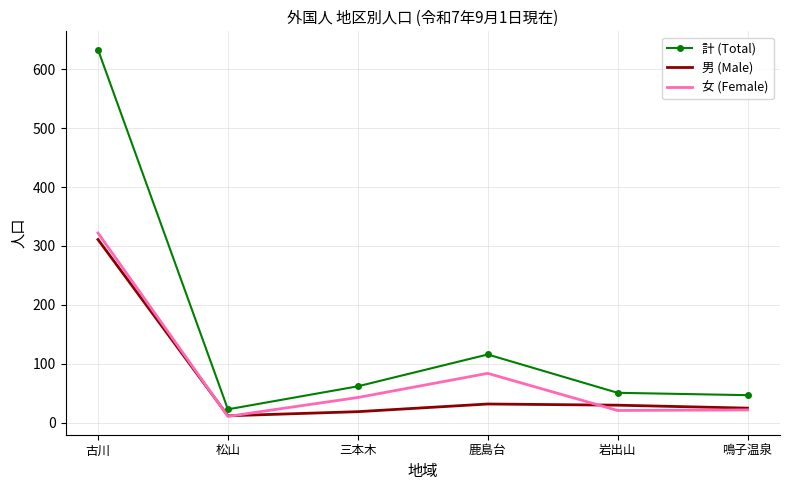

Where is 女 (Female) nearest to the value 166?

鹿島台